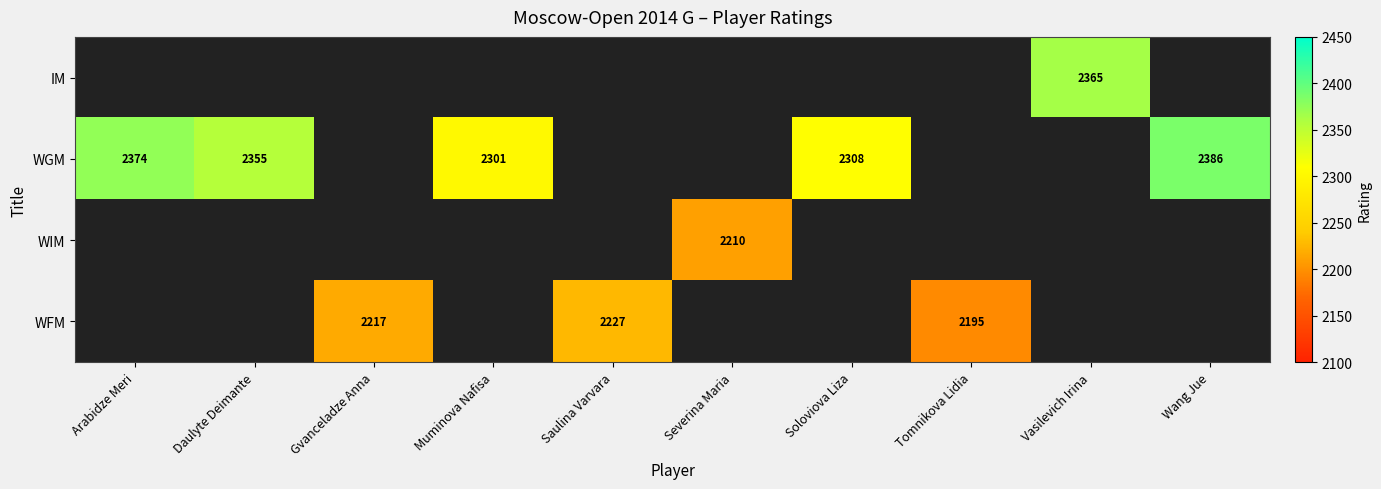

The WGM series shows 3597 at Daulyte Deimante. True or false?

False